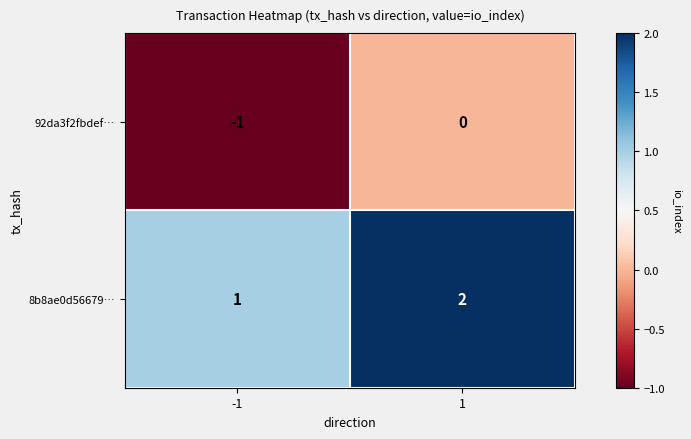

Rank the categories by 8b8ae0d56679… value from lowest to highest.

-1, 1